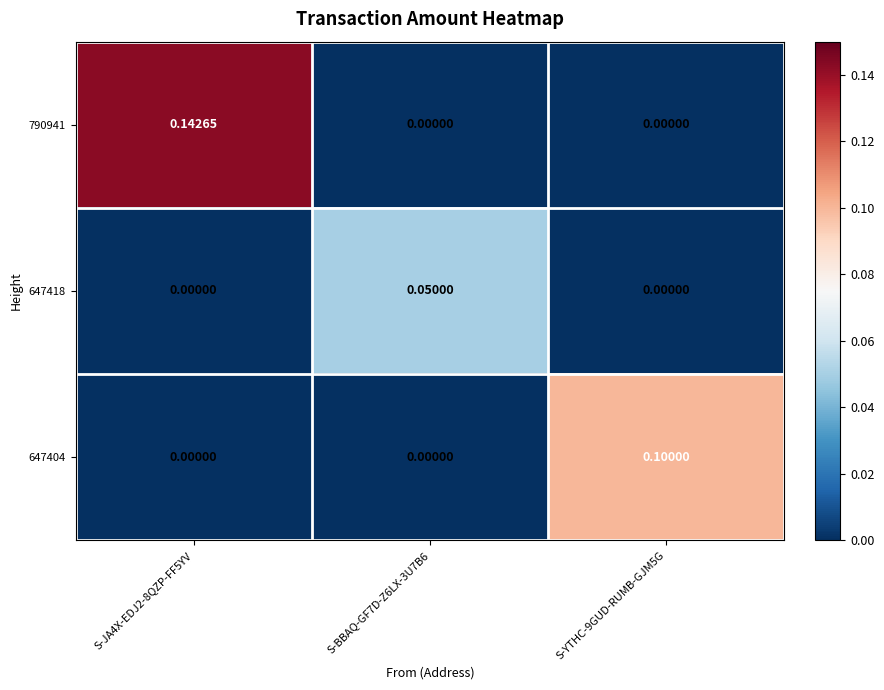

Is the value of 647418 at S-BBAQ-GF7D-Z6LX-3U7B6 greater than the value of 790941 at S-JA4X-EDJ2-8QZP-FF5YV?

No